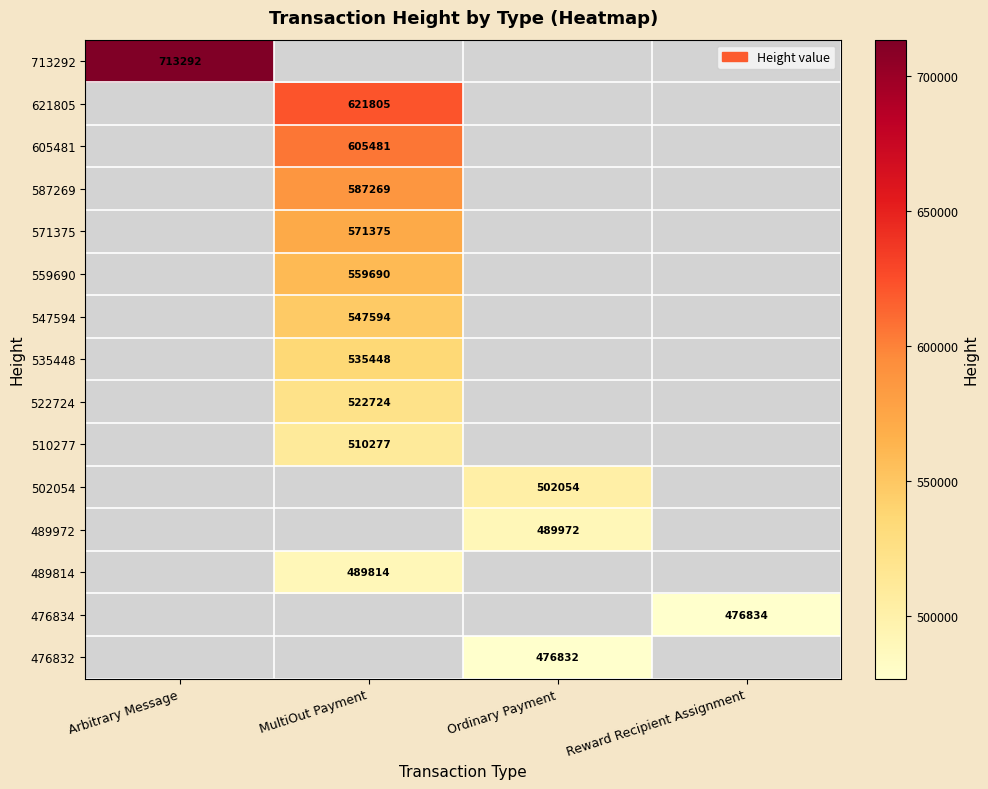

The 522724 series shows 522724 at MultiOut Payment. True or false?

True